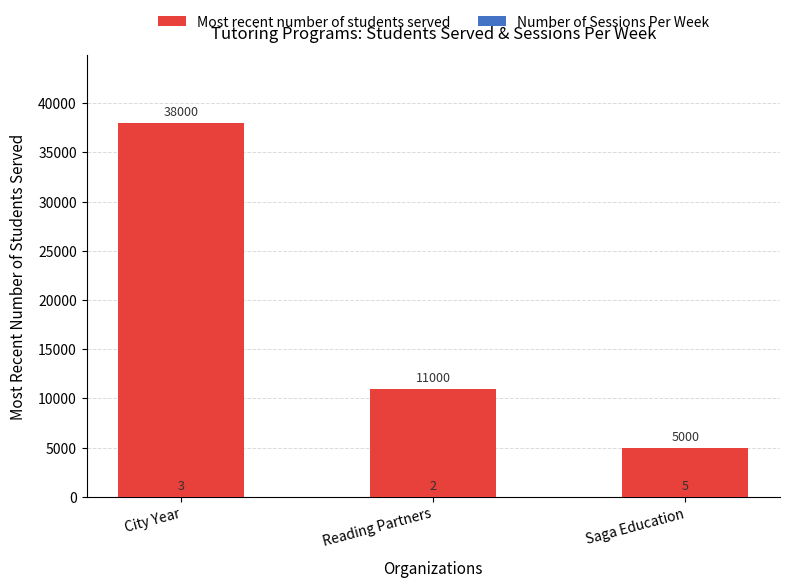

List the labels in order of Most recent number of students served value, largest first.

City Year, Reading Partners, Saga Education